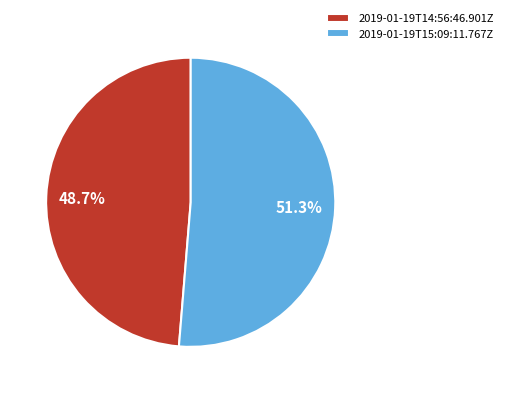

What is the smallest slice in the pie chart?

2019-01-19T14:56:46.901Z